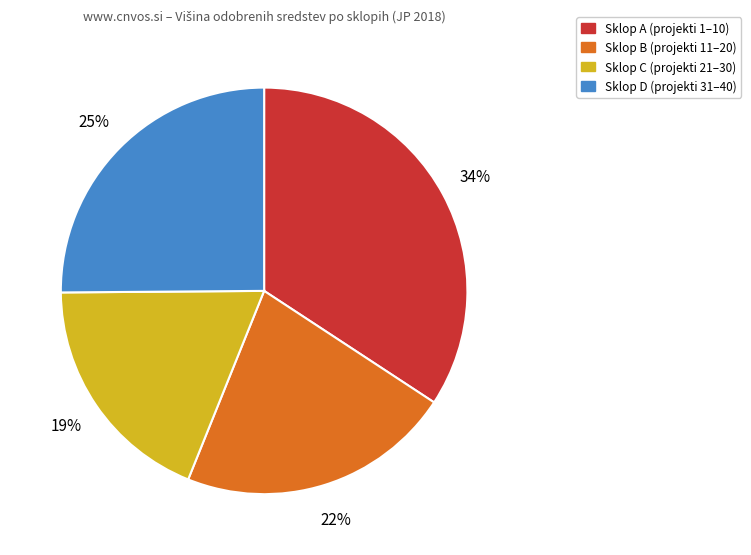

To the nearest percent, what is the difference between the largest and smallest slice percentages?

15%